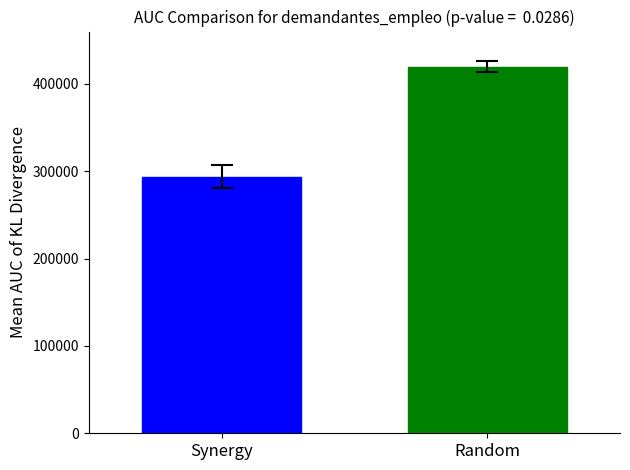

What is the smallest value displayed?

293817